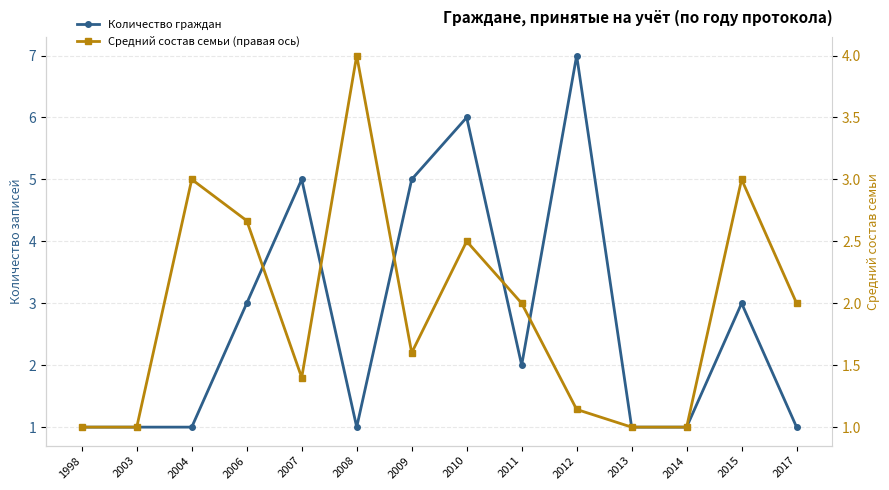

Where does the Количество граждан series first go above 2?

2006